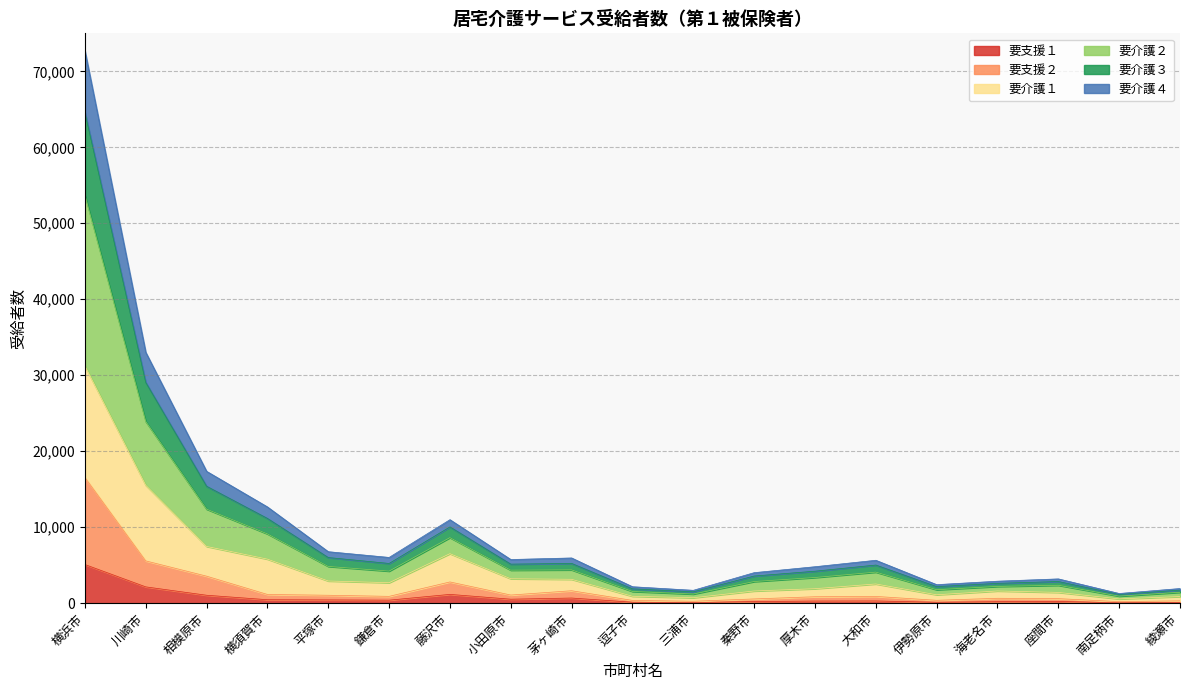

Rank the series at 南足柄市 from lowest to highest value.

要支援１, 要支援２, 要介護１, 要介護４, 要介護２, 要介護３